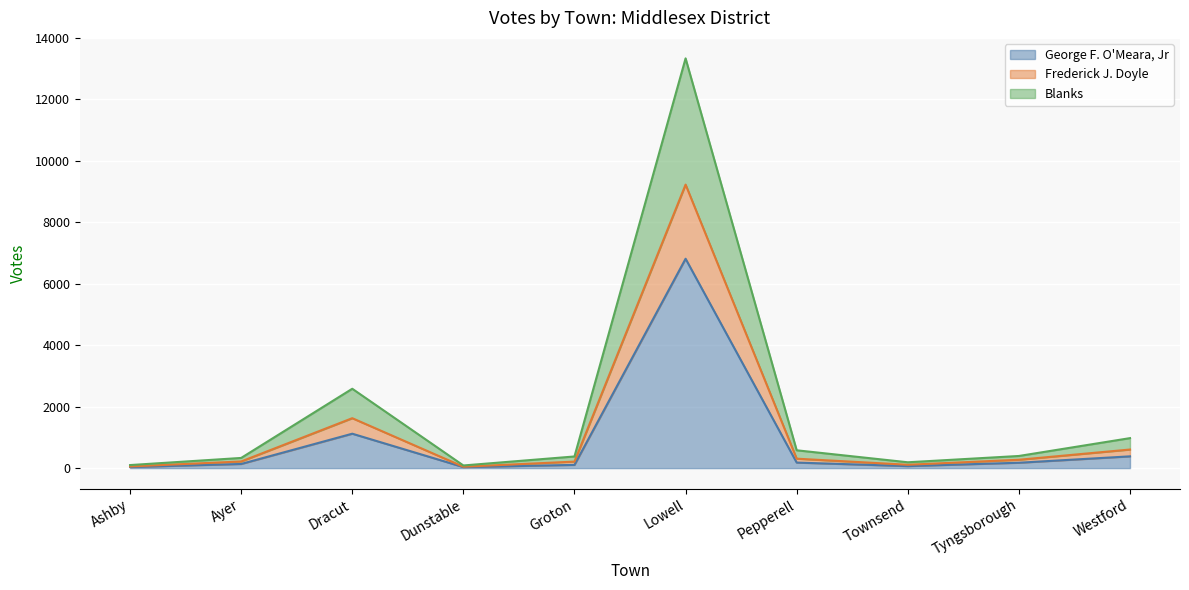

At how many categories does at least one series exceed 13091?

1